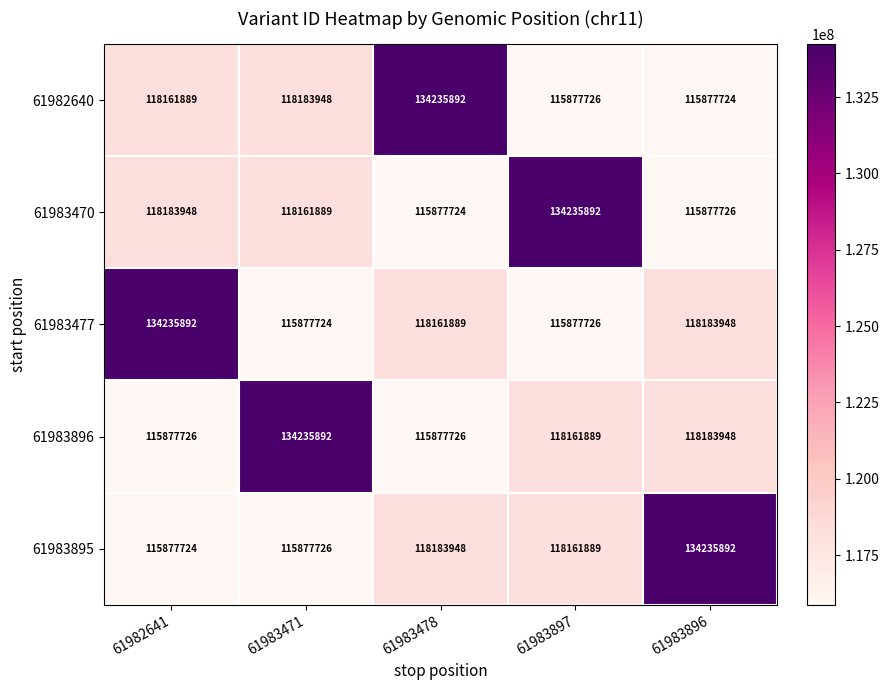

At how many categories does at least one series exceed 130068510?

5